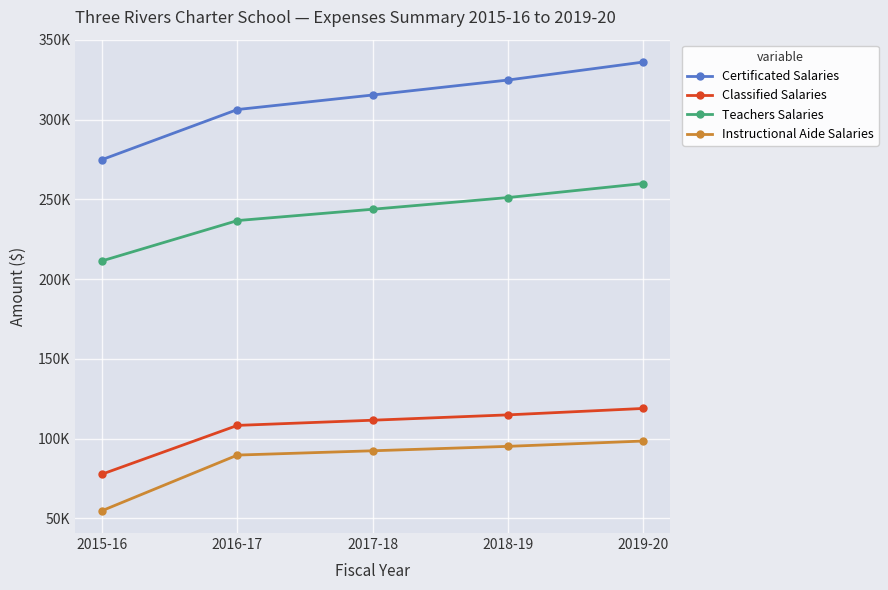

What are all the series names shown in the legend?

Certificated Salaries, Classified Salaries, Teachers Salaries, Instructional Aide Salaries